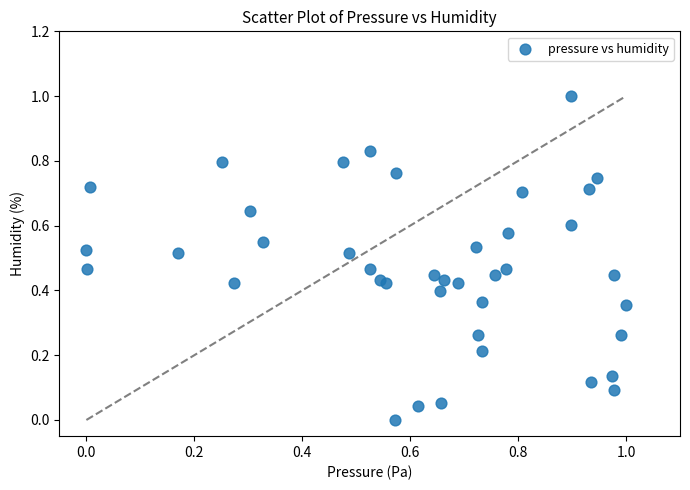

What is the range of X values (max minus min)?

1.0